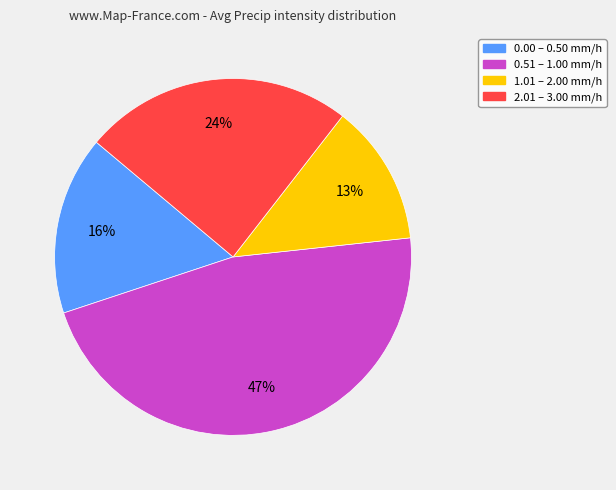

Does any single category account for the majority?

No